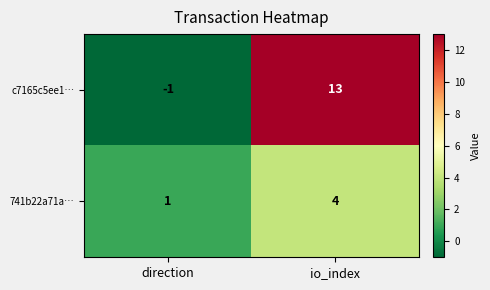

Which series changed the most between direction and io_index?

c7165c5ee1…